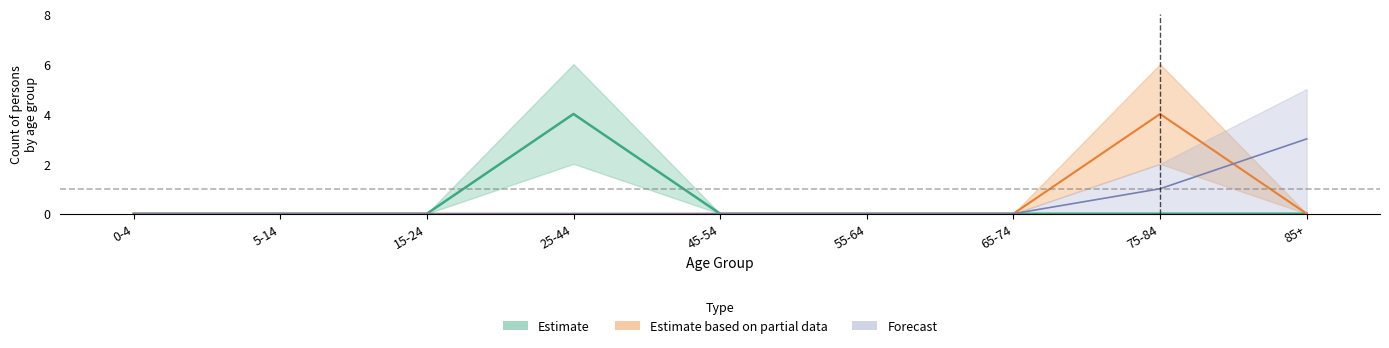

What is the sum of all Forecast values?

4